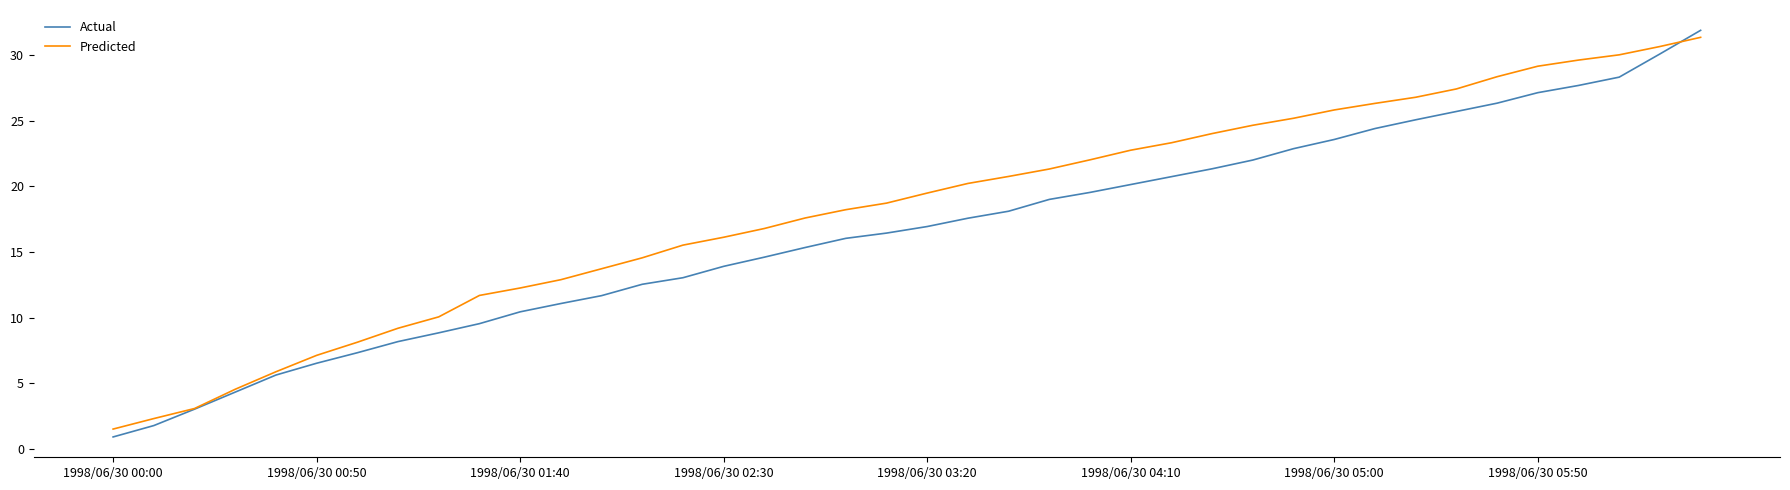

How many values in the Predicted series exceed 19?

20